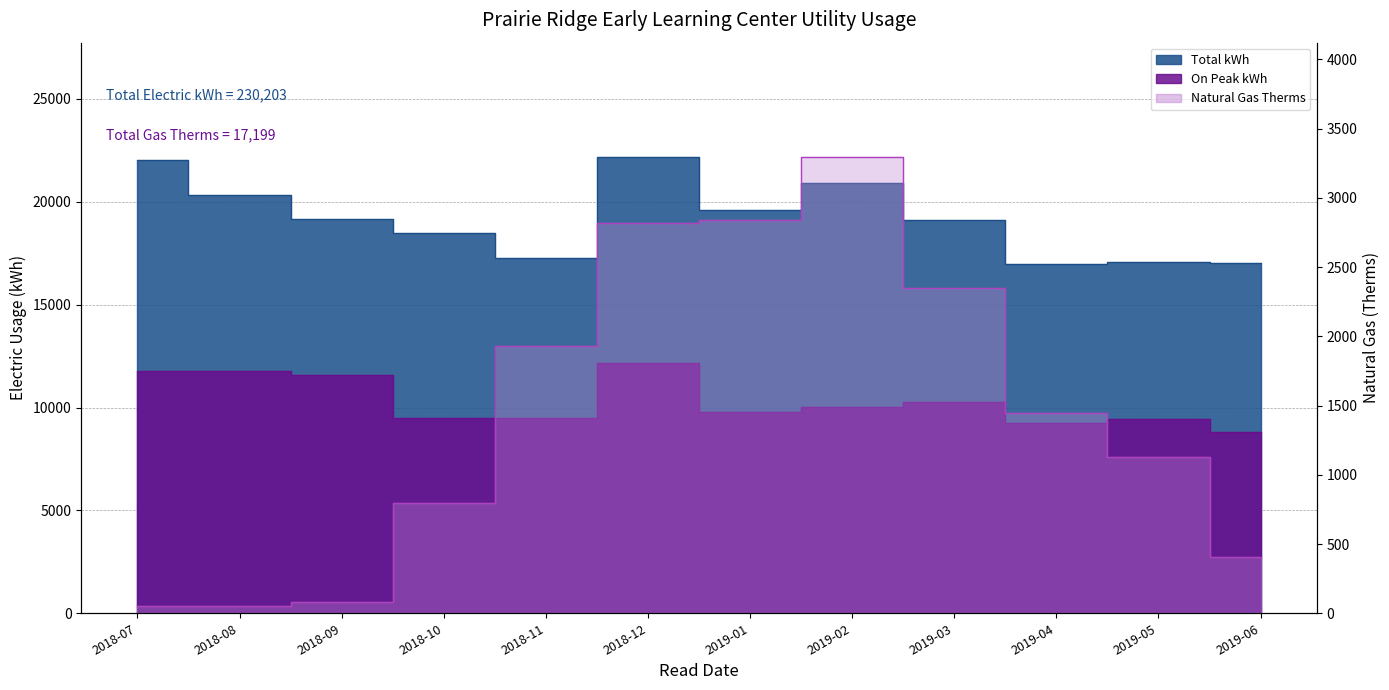

What is the label of the 2nd point from the left?

2018-08